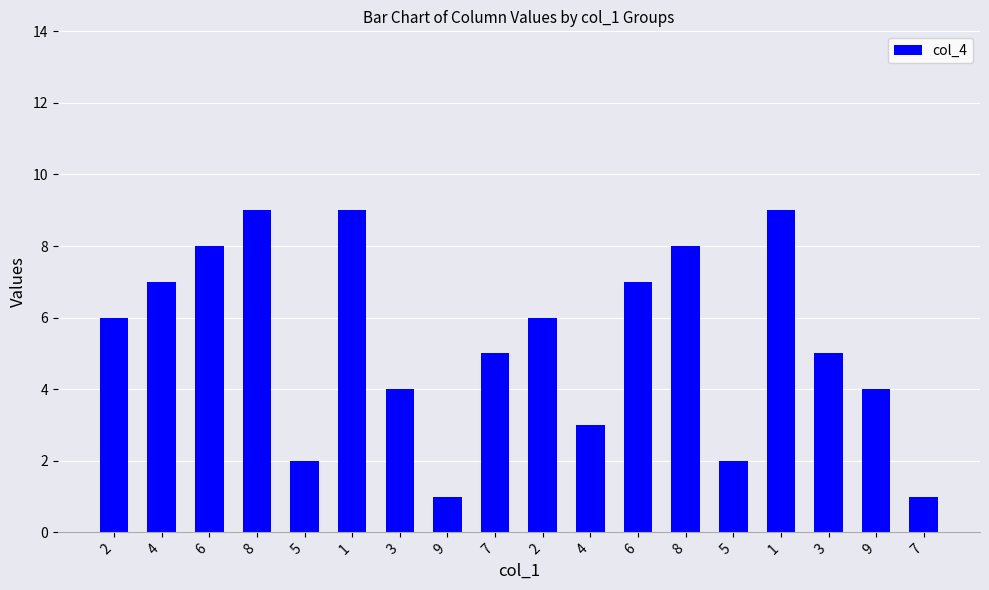

How many categories are shown in the chart?

18